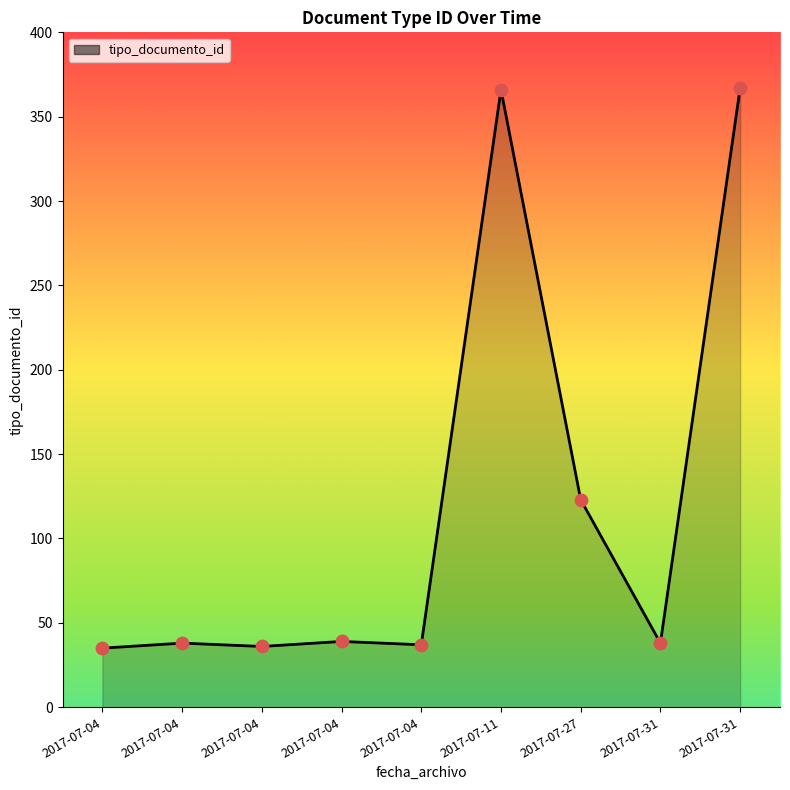

Which has a higher value, 2017-07-04 or 2017-07-04?

2017-07-04